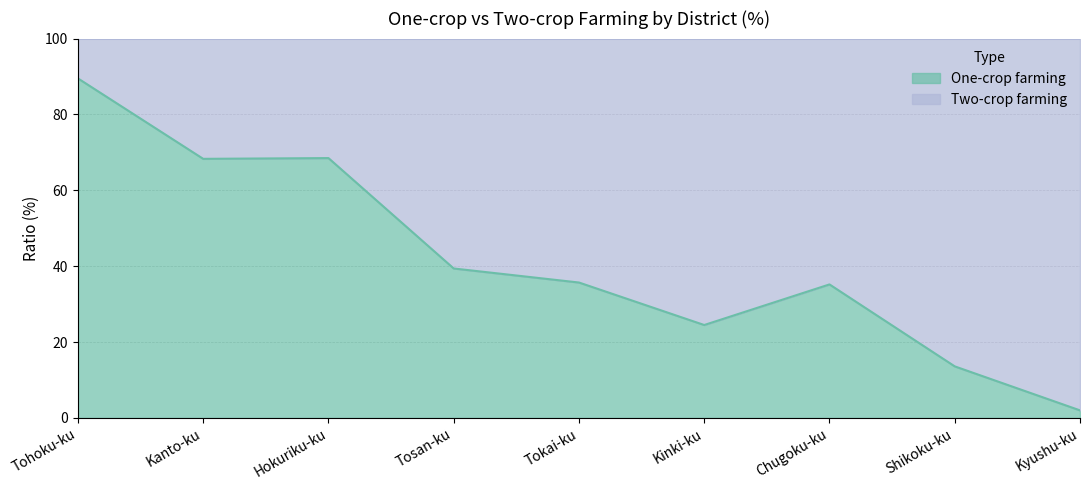

How many values exceed 35?

6